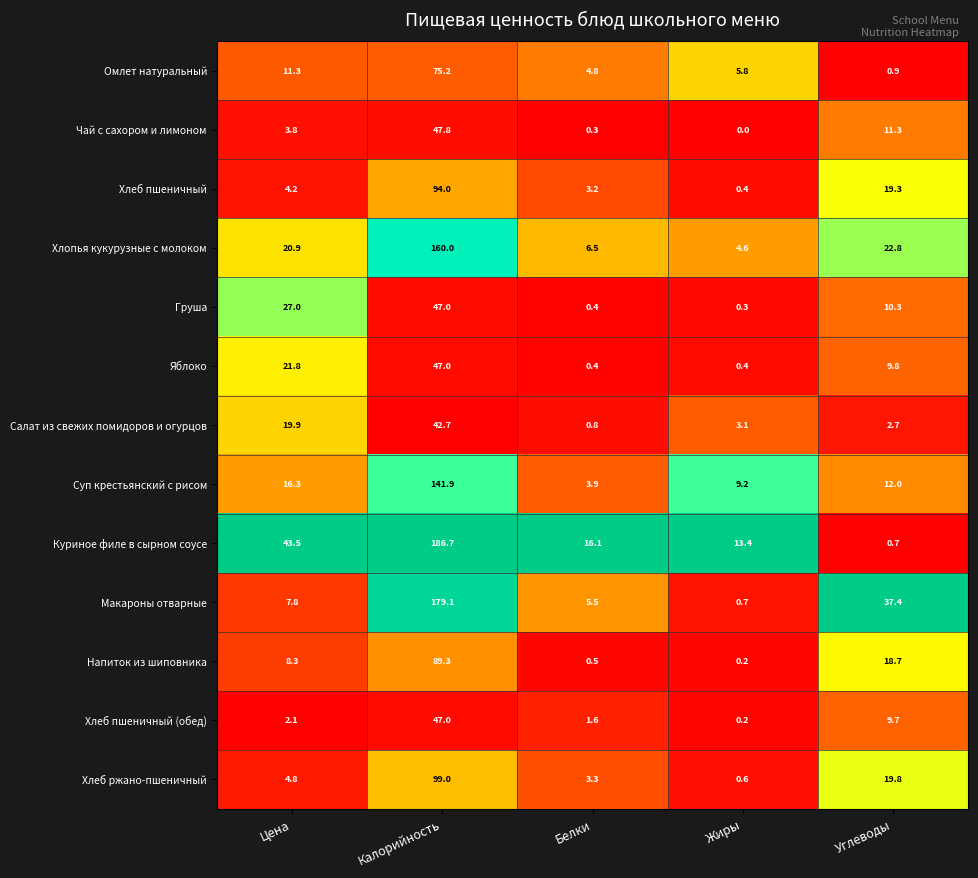

At which category is the sum across all series the highest?

Калорийность